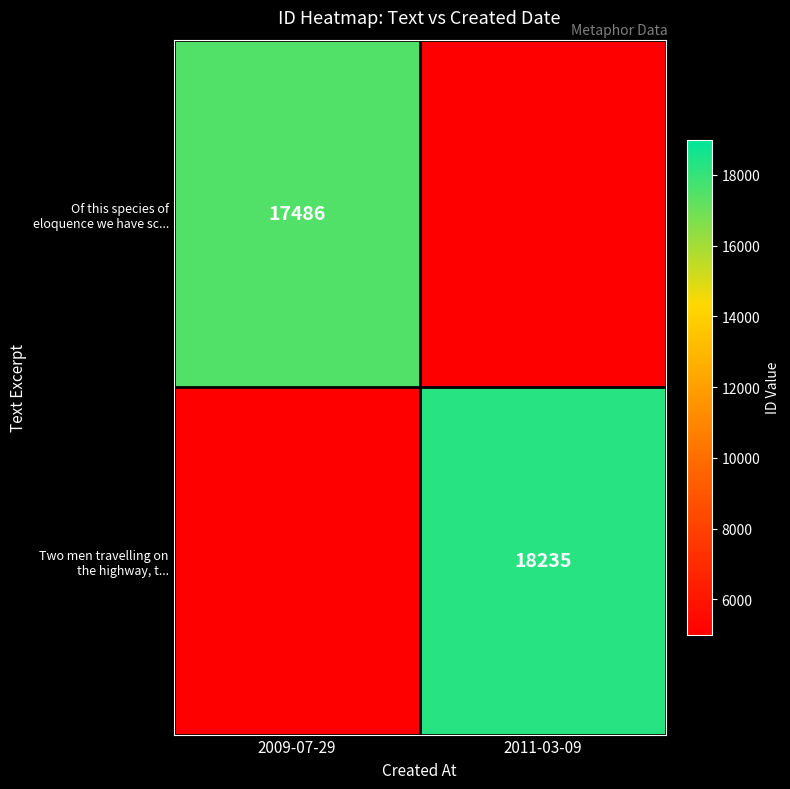

At how many categories does at least one series exceed 7069?

2